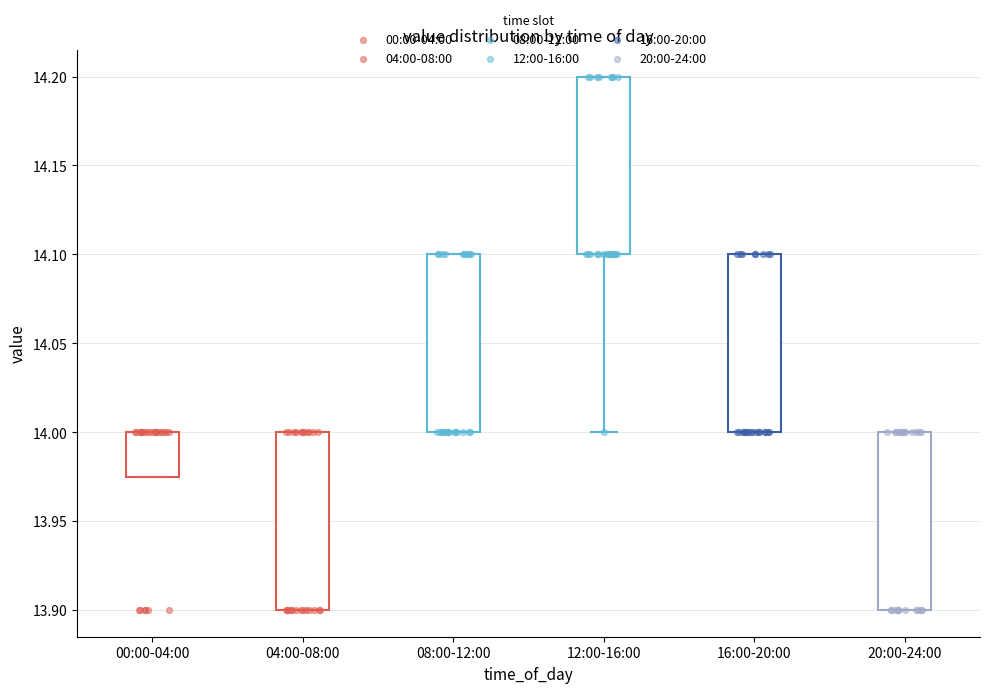

Where is the lower edge of the box for 04:00-08:00 on the y-axis? The values are not printed on the chart, so give them approximately, as read against the axis.

13.900